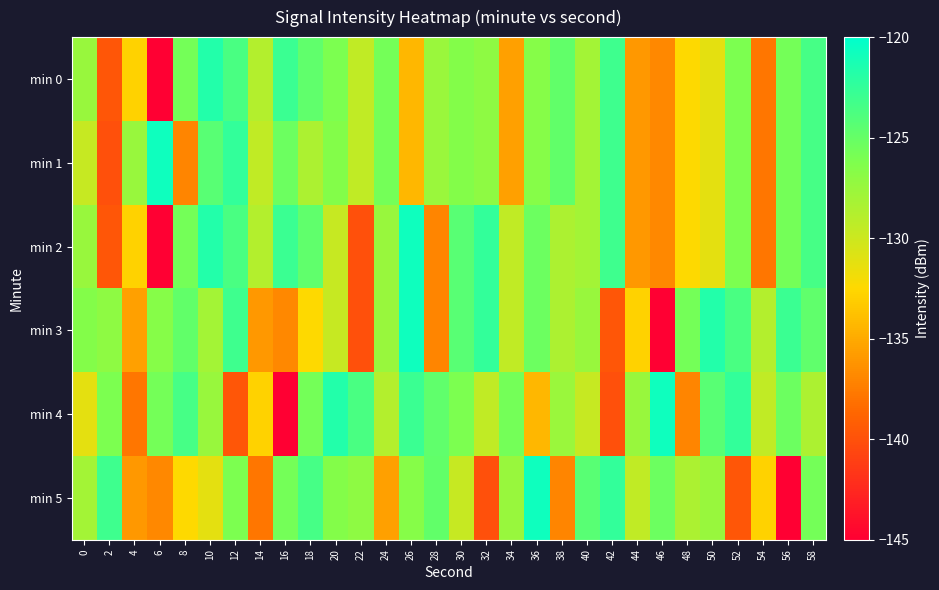

Which category has the highest value across all series?

6